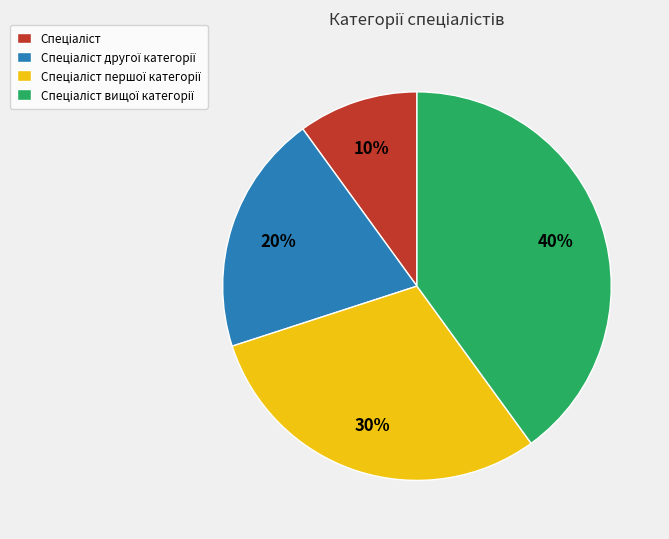

To the nearest percent, what is the average slice percentage?

25%